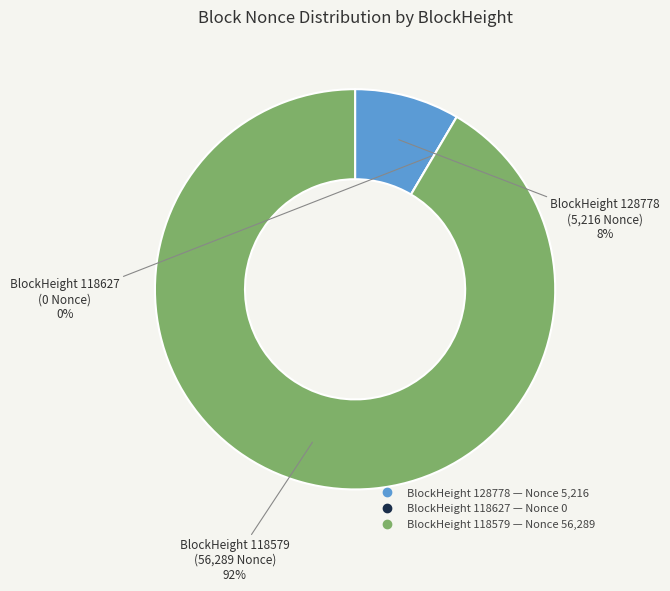

The 118627 slice represents 11% of the pie. True or false?

False